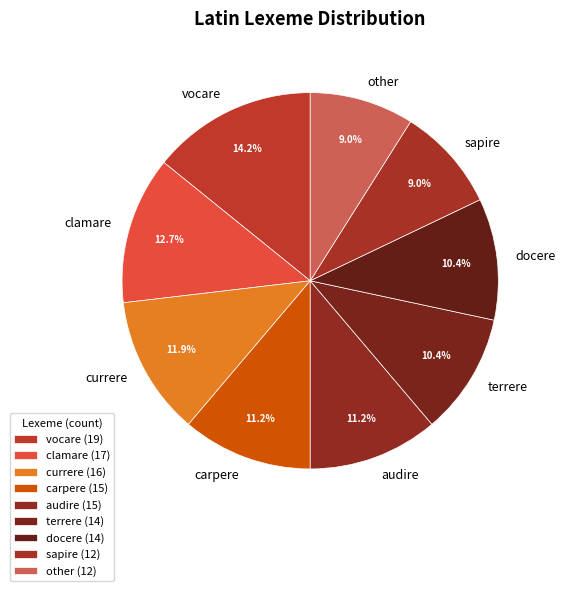

Is it true that other is 21% of the pie?

False